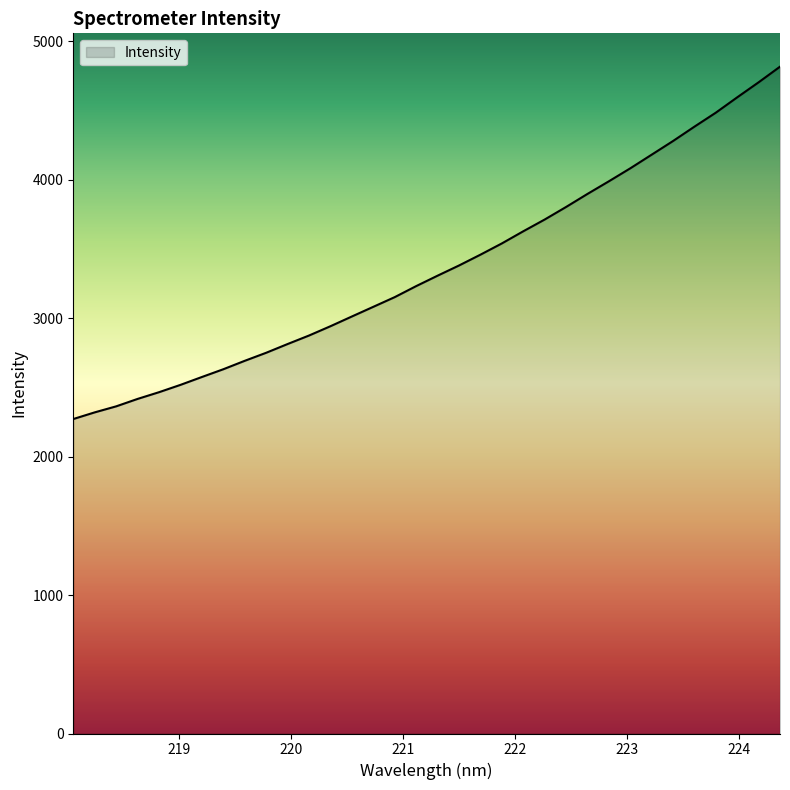

Does the chart display data point markers on the line(s)?

No